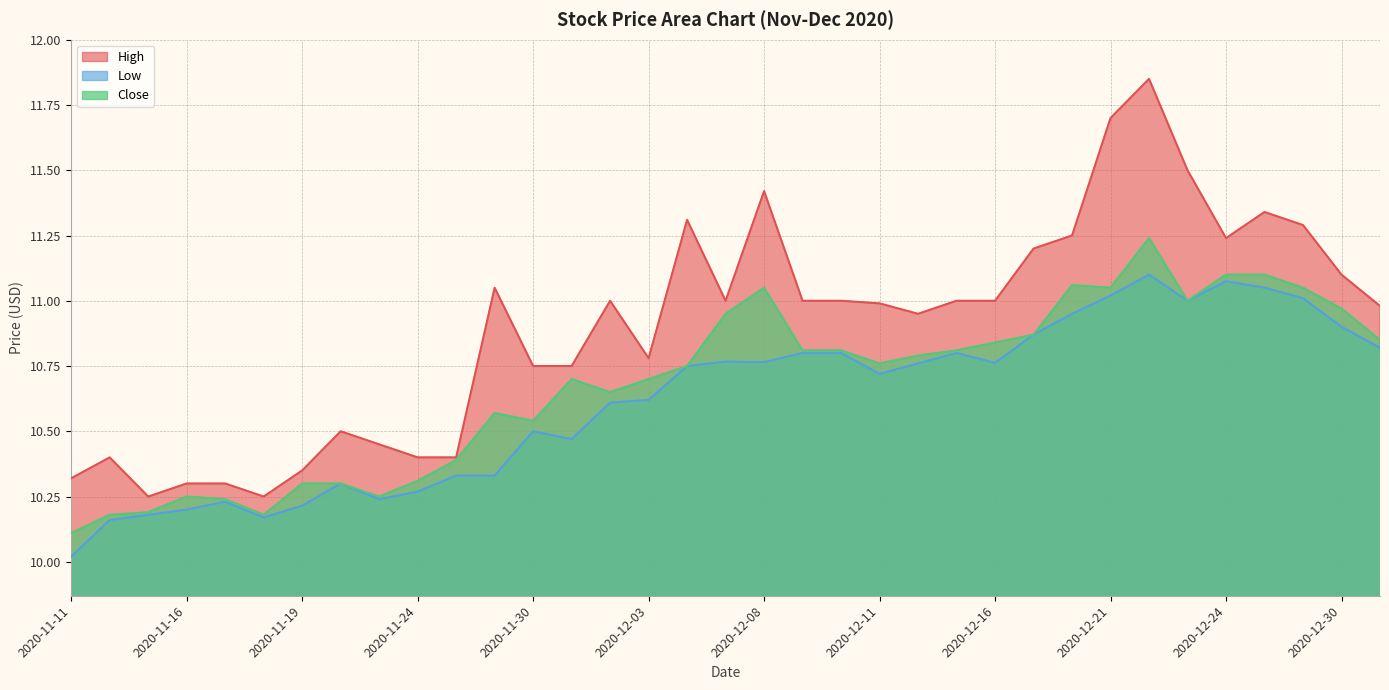

Reading right to left, transcribe all the data shown in this chart.

High: 11.0	11.1	11.3	11.3	11.2	11.5	11.9	11.7	11.2	11.2	11.0	11.0	10.9	11.0	11.0	11.0	11.4	11.0	11.3	10.8	11.0	10.8	10.8	11.1	10.4	10.4	10.4	10.5	10.4	10.2	10.3	10.3	10.2	10.4	10.3
Low: 10.8	10.9	11.0	11.1	11.1	11.0	11.1	11.0	10.9	10.9	10.8	10.8	10.8	10.7	10.8	10.8	10.8	10.8	10.8	10.6	10.6	10.5	10.5	10.3	10.3	10.3	10.2	10.3	10.2	10.2	10.2	10.2	10.2	10.2	10.0
Close: 10.9	11.0	11.1	11.1	11.1	11.0	11.2	11.1	11.1	10.9	10.8	10.8	10.8	10.8	10.8	10.8	11.1	10.9	10.8	10.7	10.6	10.7	10.5	10.6	10.4	10.3	10.2	10.3	10.3	10.2	10.2	10.2	10.2	10.2	10.1